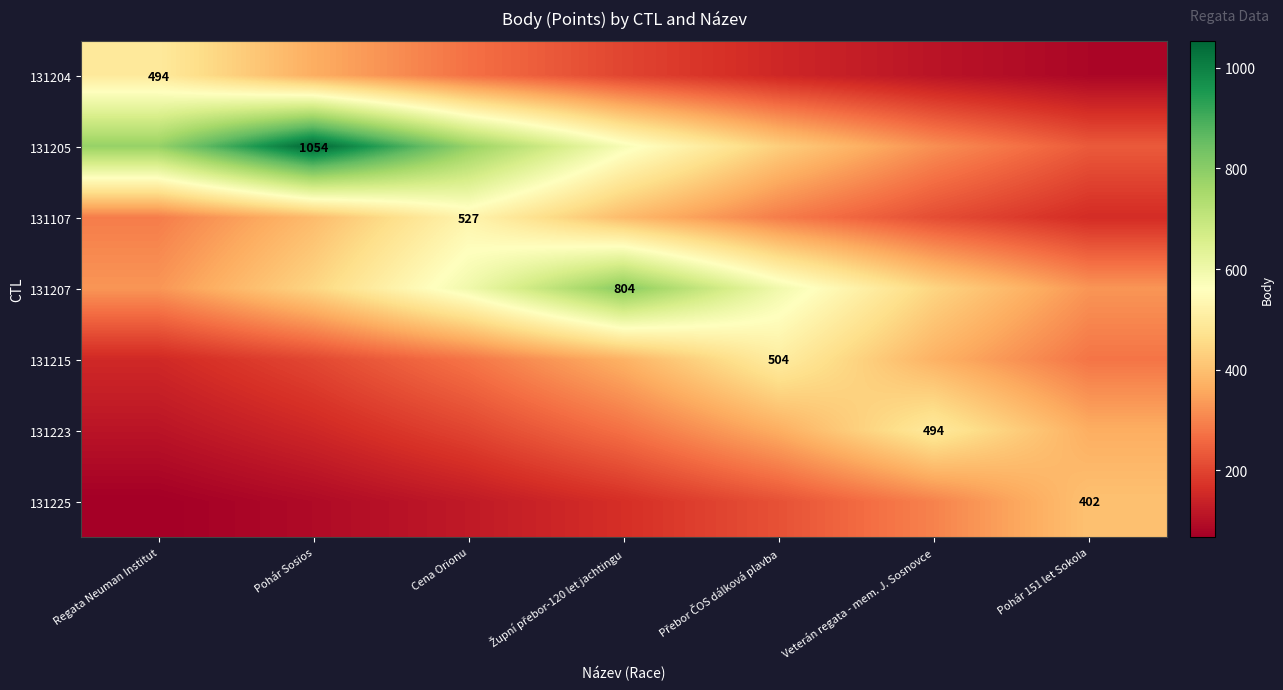

Where is 131223 nearest to the value 302?

Župní přebor-120 let jachtingu